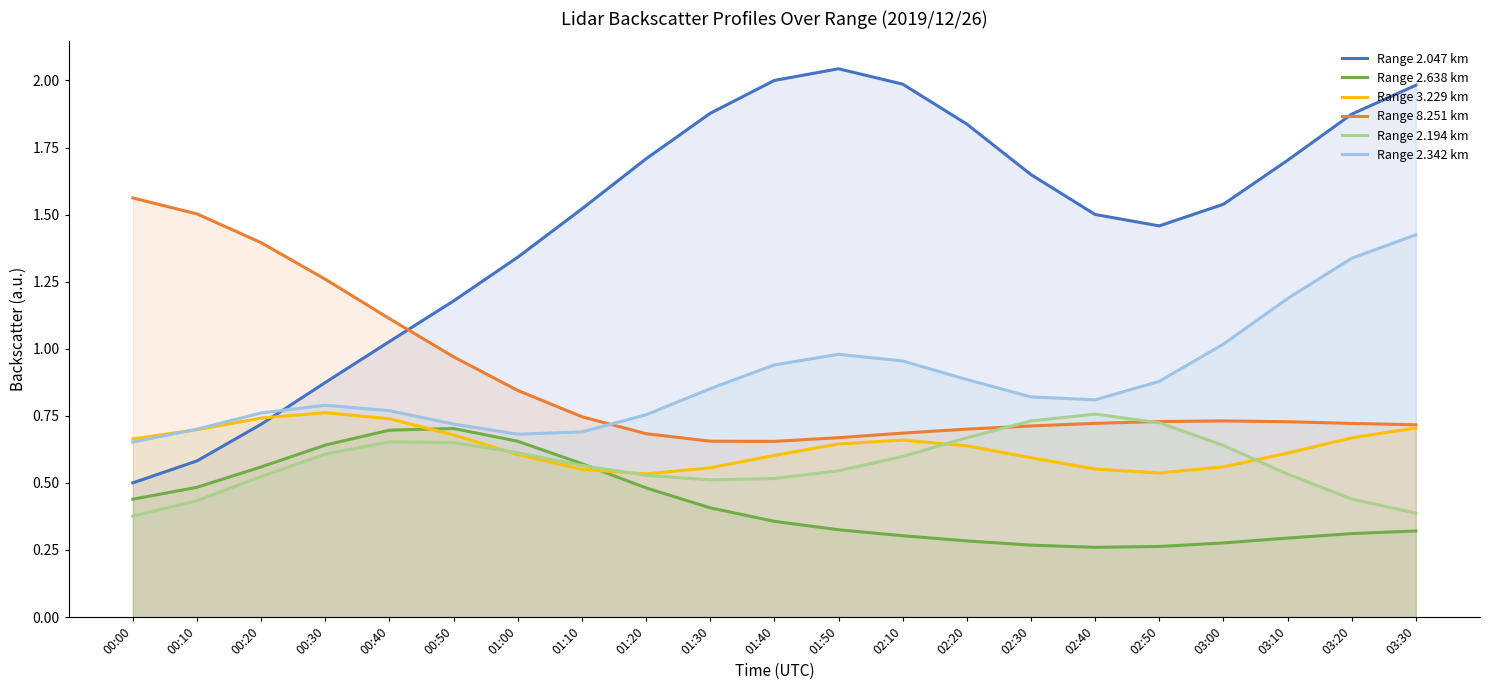

Does the chart display data point markers on the line(s)?

No